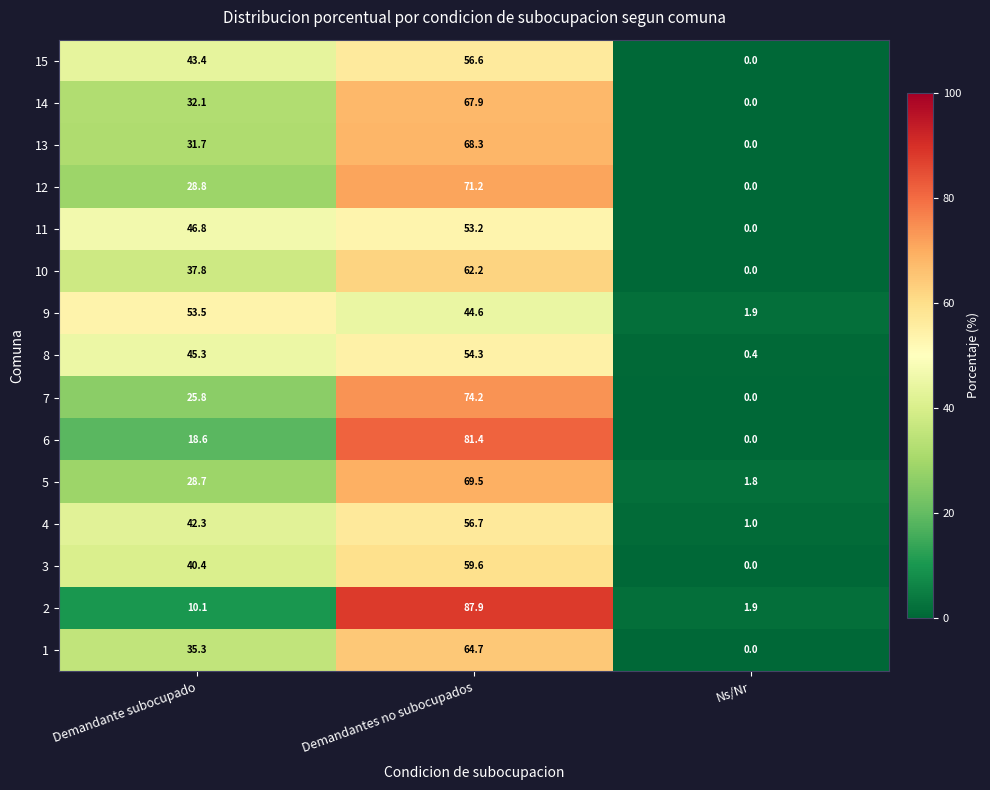

What is the average value of the 4 series?

33.3